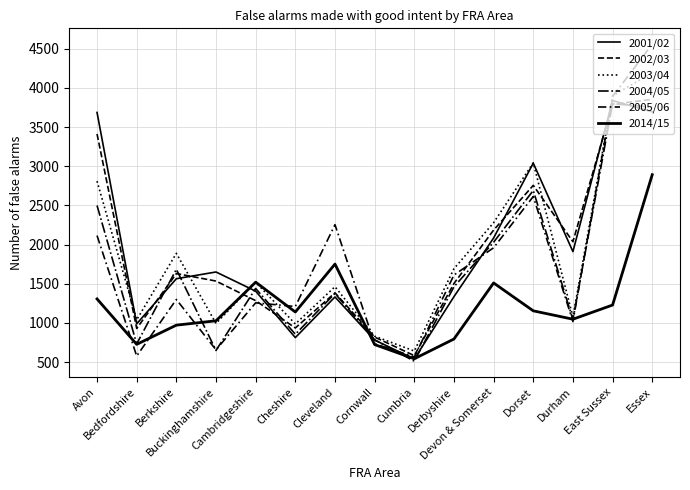

What is the difference between the maximum and minimum values in the 2004/05 series?

3288